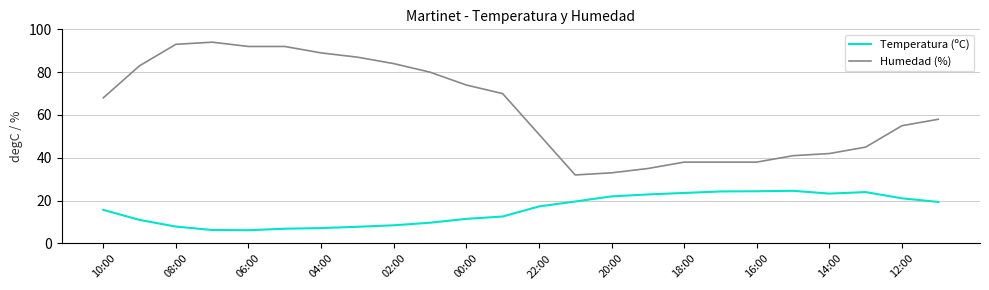

True or false: Temperatura (ºC) and Humedad (%) intersect in this chart.

False